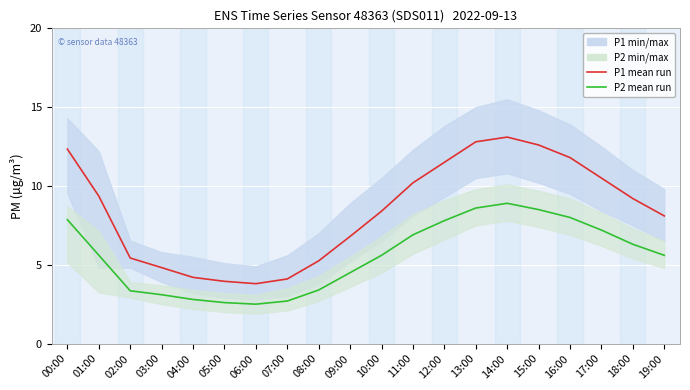

Where does the P2 mean run series first go above 5?

00:00